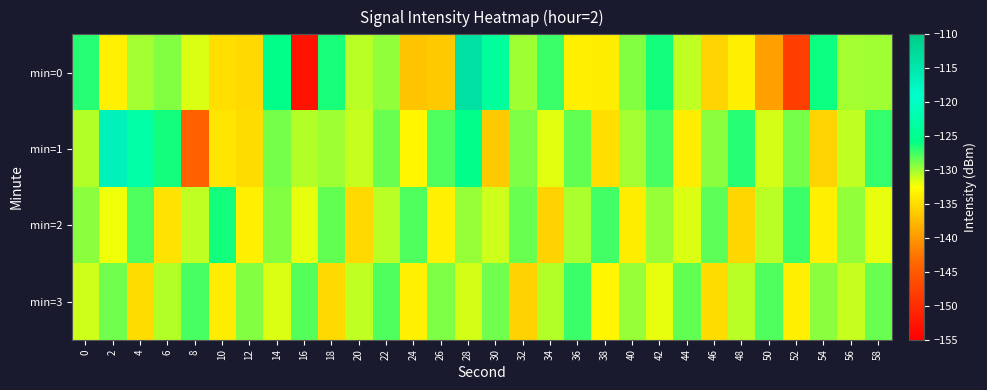

At which category is the sum across all series the highest?

28